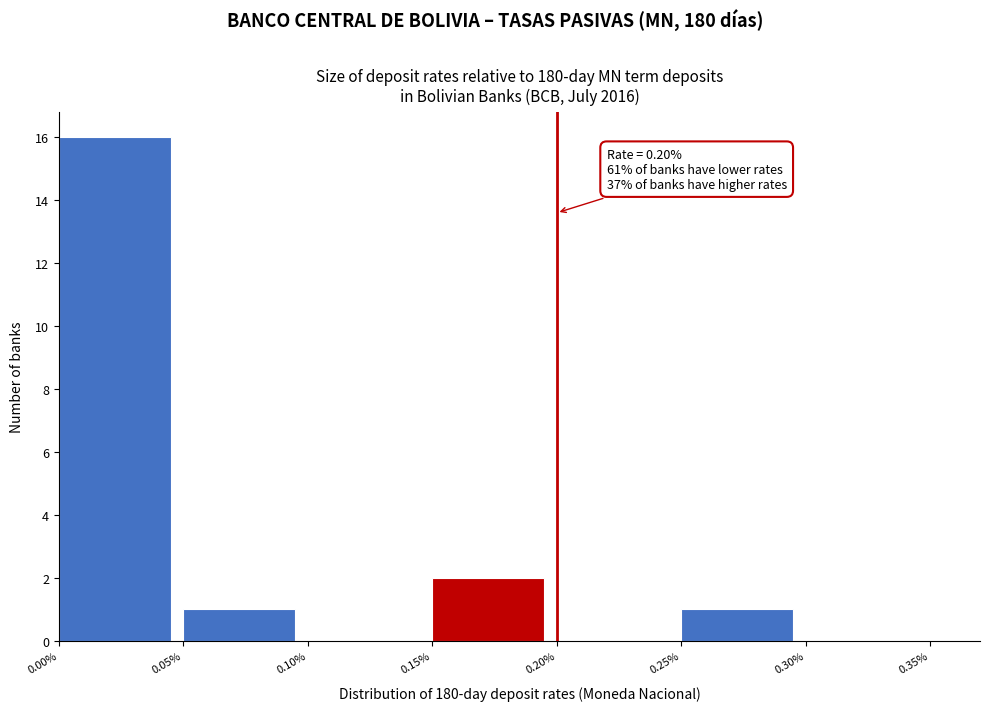

Over which range of the x-axis is the bar tallest?

0.00% to 0.05%